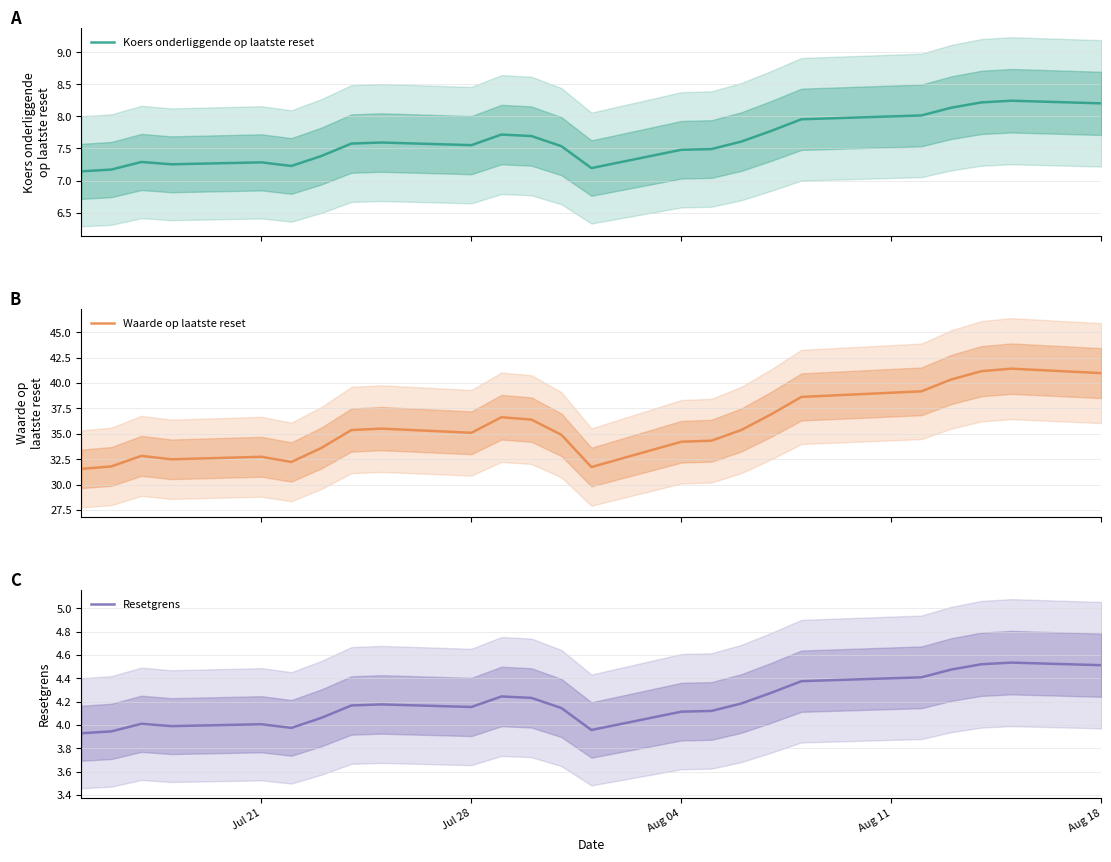

Reading left to right, transcribe all the data shown in this chart.

Koers onderliggende op laatste reset: 7.1	7.2	7.3	7.3	7.3	7.2	7.4	7.6	7.6	7.6	7.7	7.7	7.5	7.2	7.5	7.5	7.6	7.8	8.0	8.0	8.0	8.1	8.2	8.2	8.2
Waarde op laatste reset: 31.6	31.8	32.8	32.5	32.7	32.2	33.6	35.4	35.5	35.1	36.6	36.4	34.9	31.7	34.2	34.3	35.4	36.9	38.6	39.0	39.2	40.4	41.2	41.4	41.0
Resetgrens: 3.9	3.9	4.0	4.0	4.0	4.0	4.1	4.2	4.2	4.2	4.2	4.2	4.1	4.0	4.1	4.1	4.2	4.3	4.4	4.4	4.4	4.5	4.5	4.5	4.5